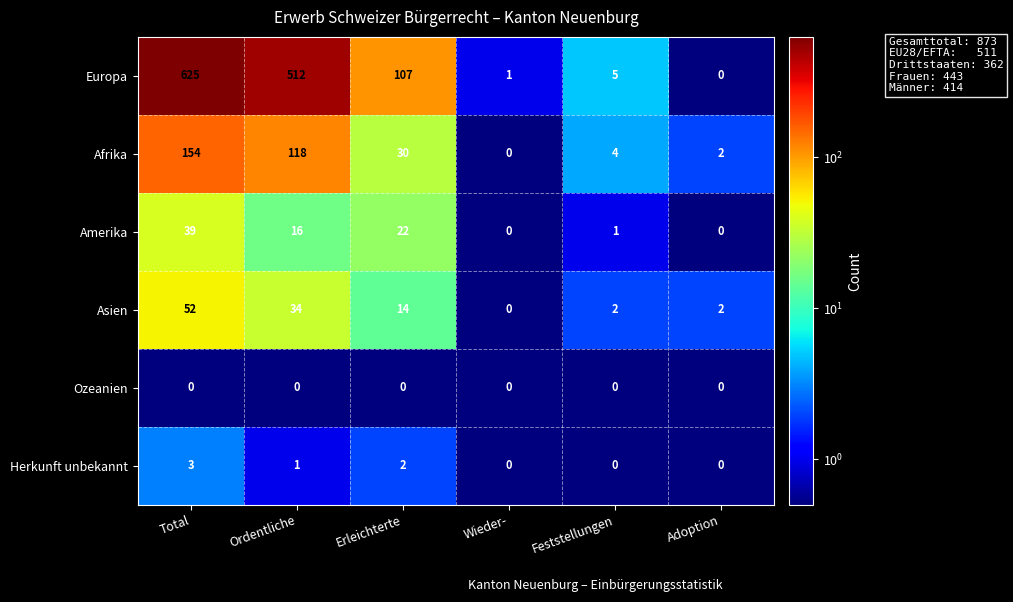

At how many categories does at least one series exceed 122?

2